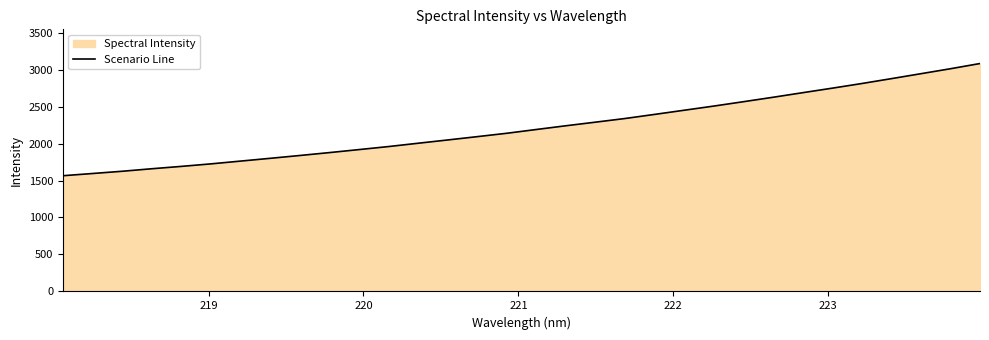

Reading left to right, list all the values displayed in this chart.

1564.8	1594.7	1625.0	1659.1	1691.0	1725.1	1762.6	1800.1	1838.3	1877.5	1918.1	1959.2	2004.1	2048.4	2093.3	2139.0	2190.2	2240.6	2289.3	2338.8	2394.4	2450.6	2506.9	2565.8	2625.7	2687.4	2748.6	2811.3	2877.3	2944.2	3011.2	3081.8